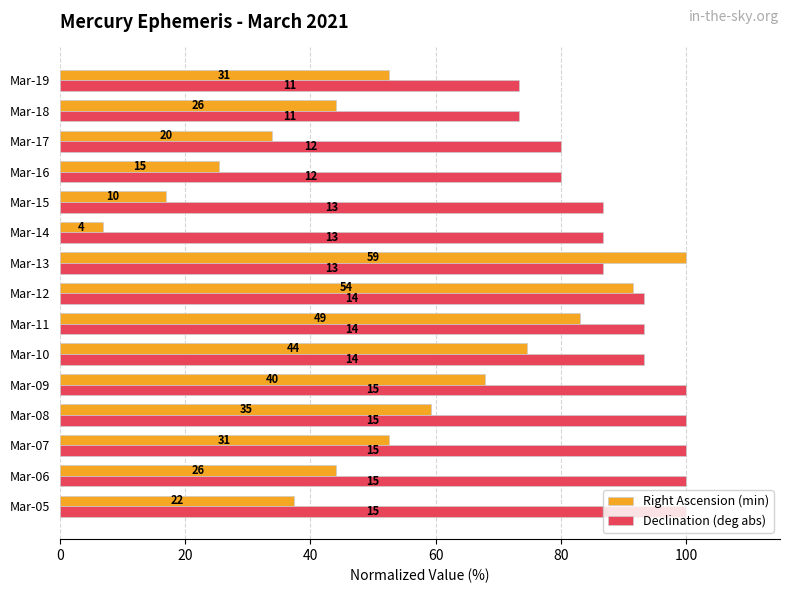

What is the difference between the maximum and second lowest values in the Right Ascension (min) series?

83.1